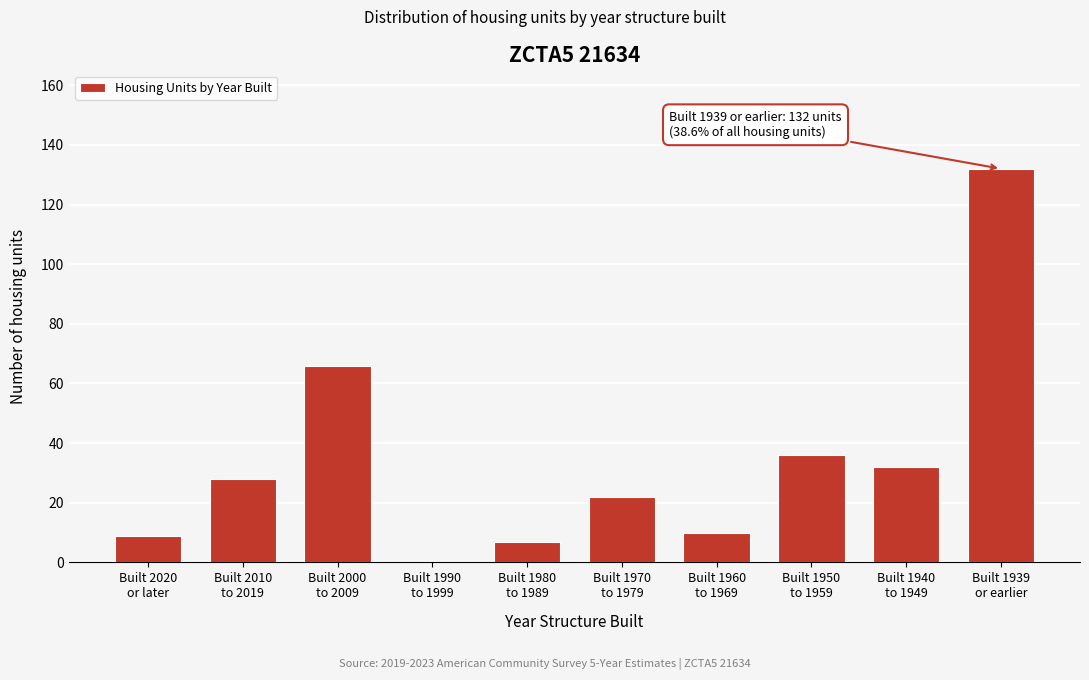

What is the sum of all values?

342